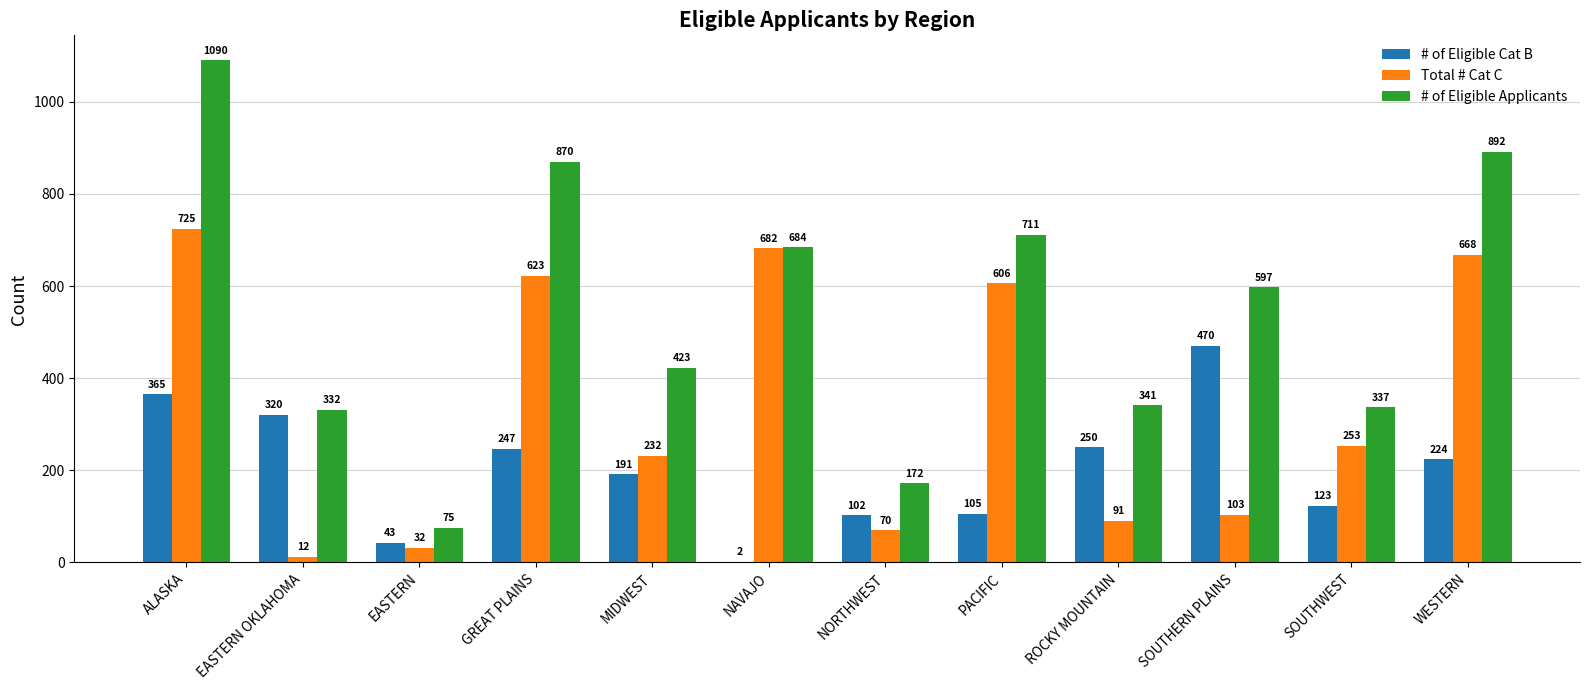

At which label does # of Eligible Applicants first exceed 597?

ALASKA